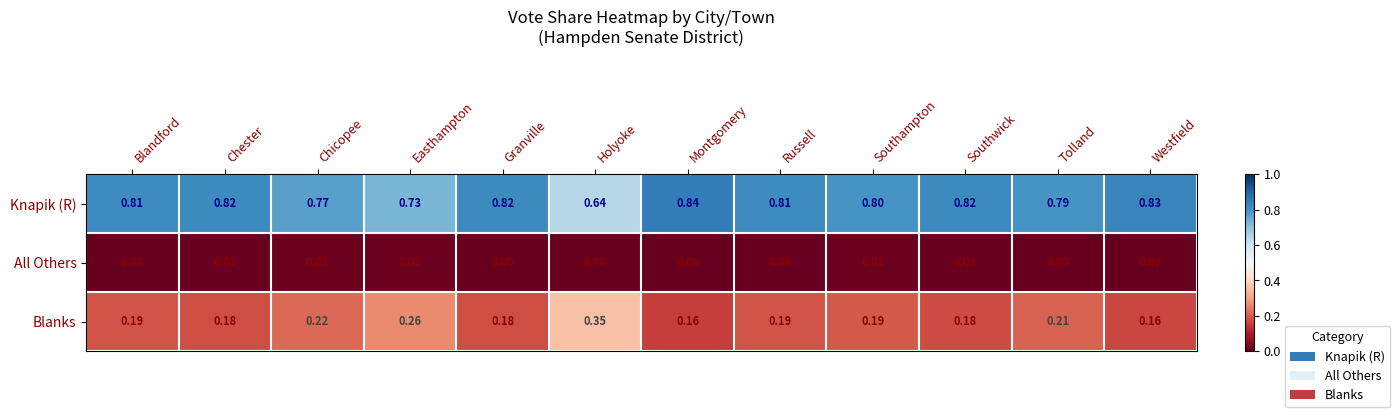

Which series has the widest spread of values?

Knapik (R)